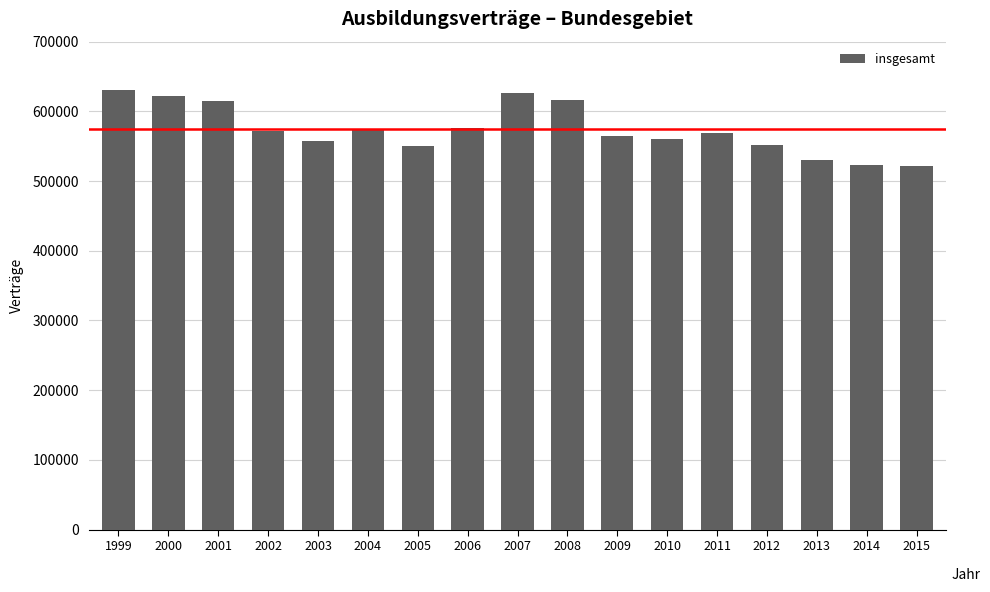

What is the average value?

574010